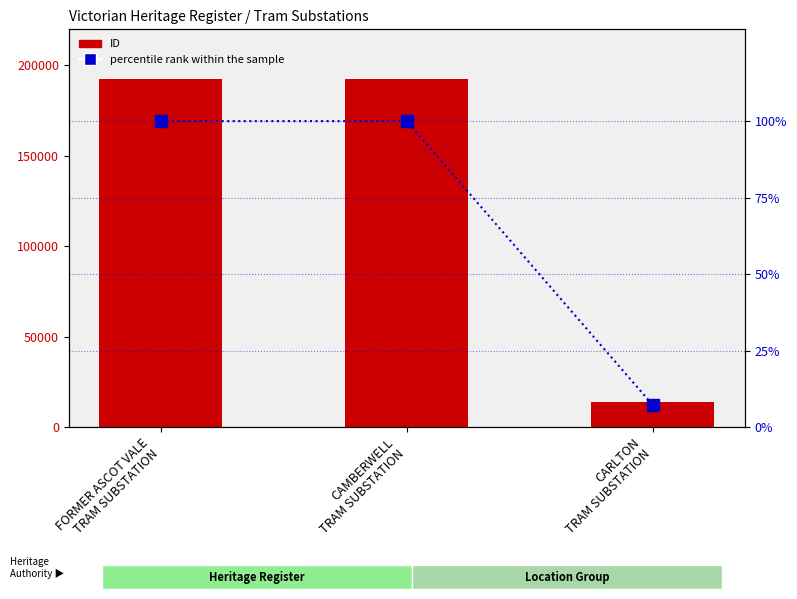

What value does the percentile rank within the sample series have at CARLTON
TRAM SUBSTATION?

7.3